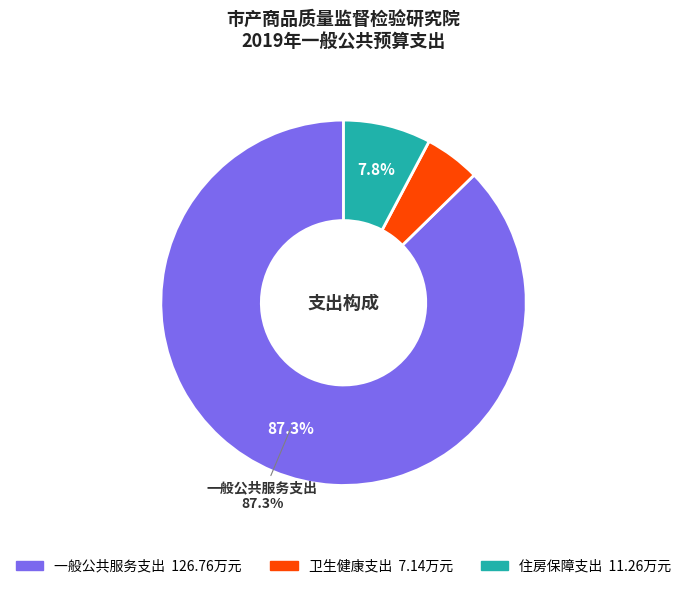

To the nearest percent, what is the difference between the largest and smallest slice percentages?

82%